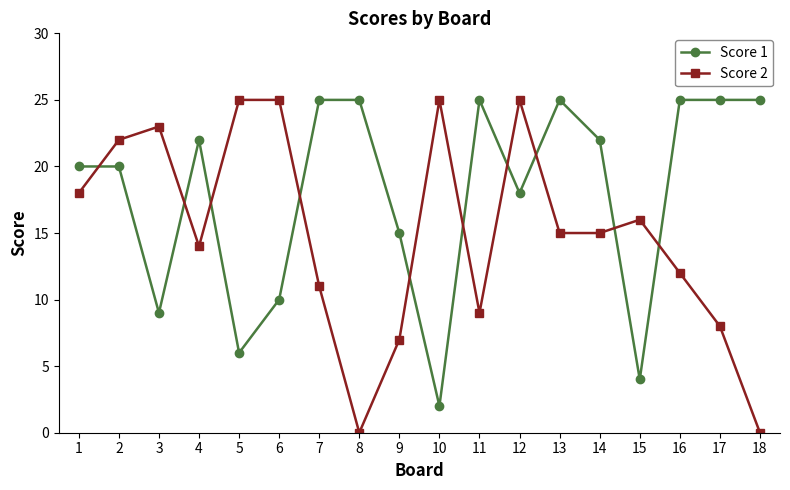

Where is Score 2 nearest to the value 12?

16